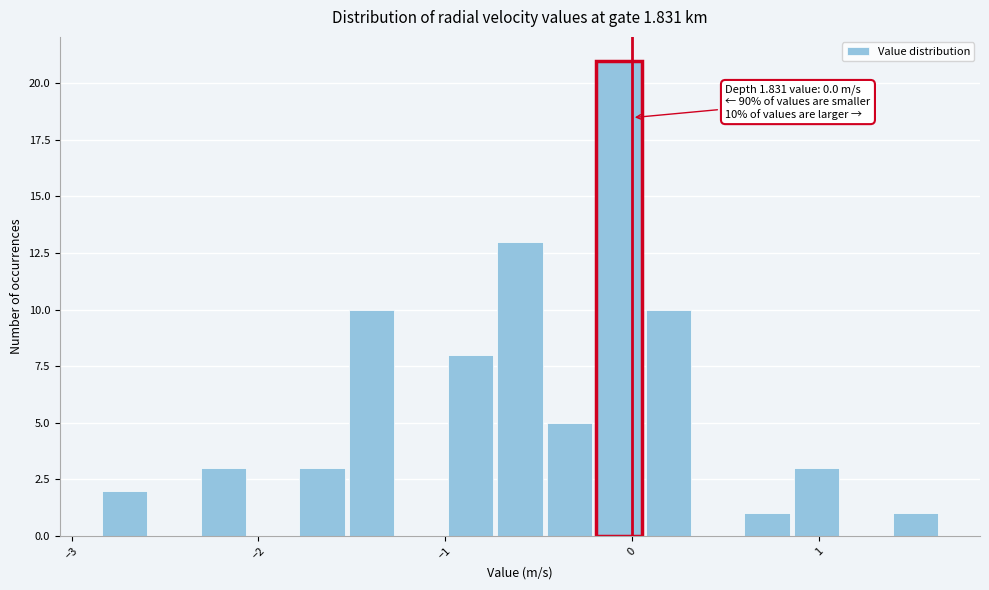

Around what value on the x-axis is the tallest bar? Give the approximate position of its centre, as read against the axis.

-0.1